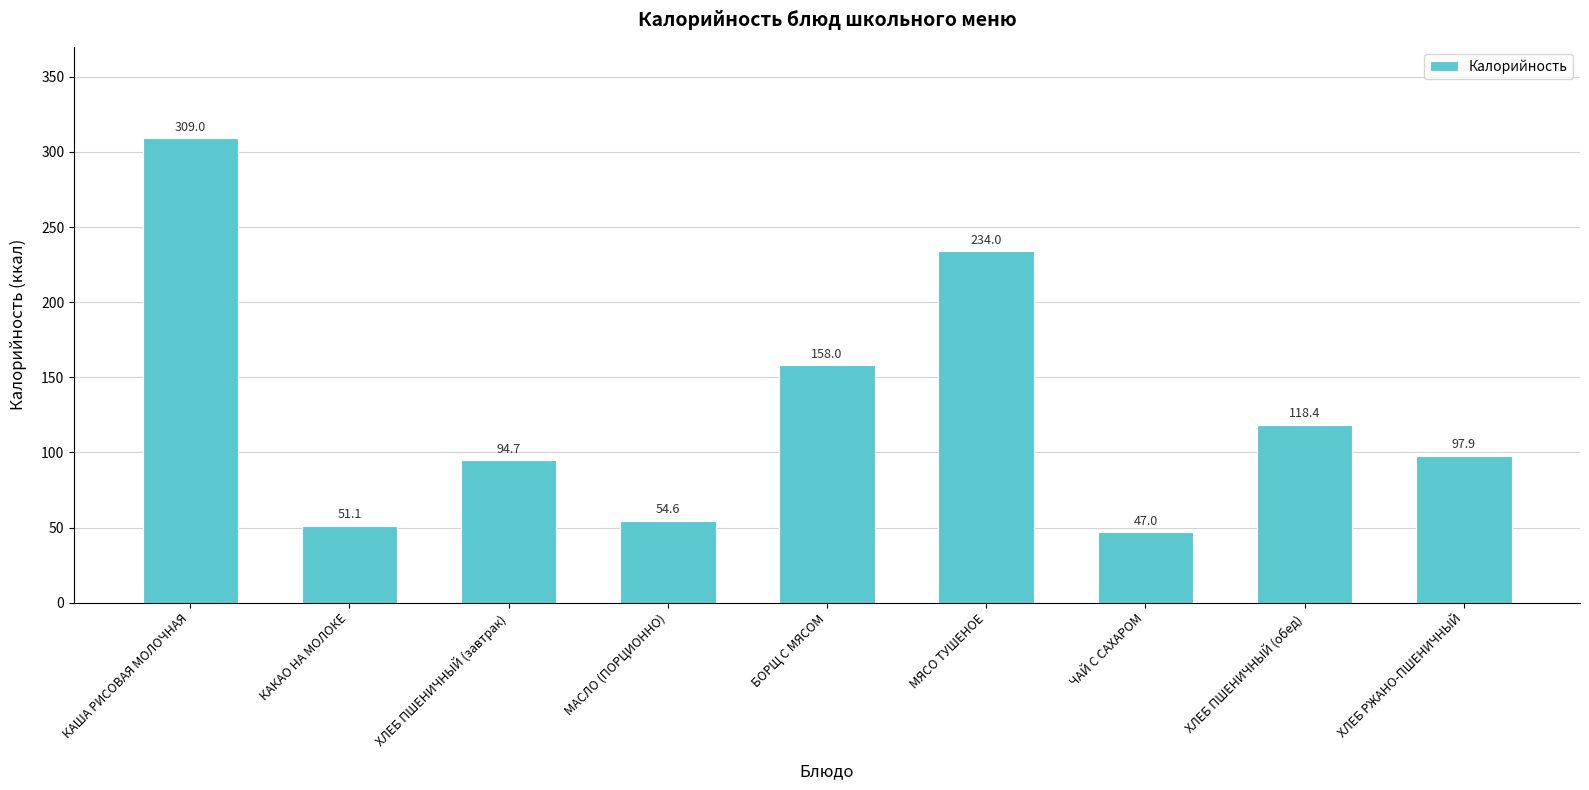

Is it true that the value at МАСЛО (ПОРЦИОННО) is 78.7?

False